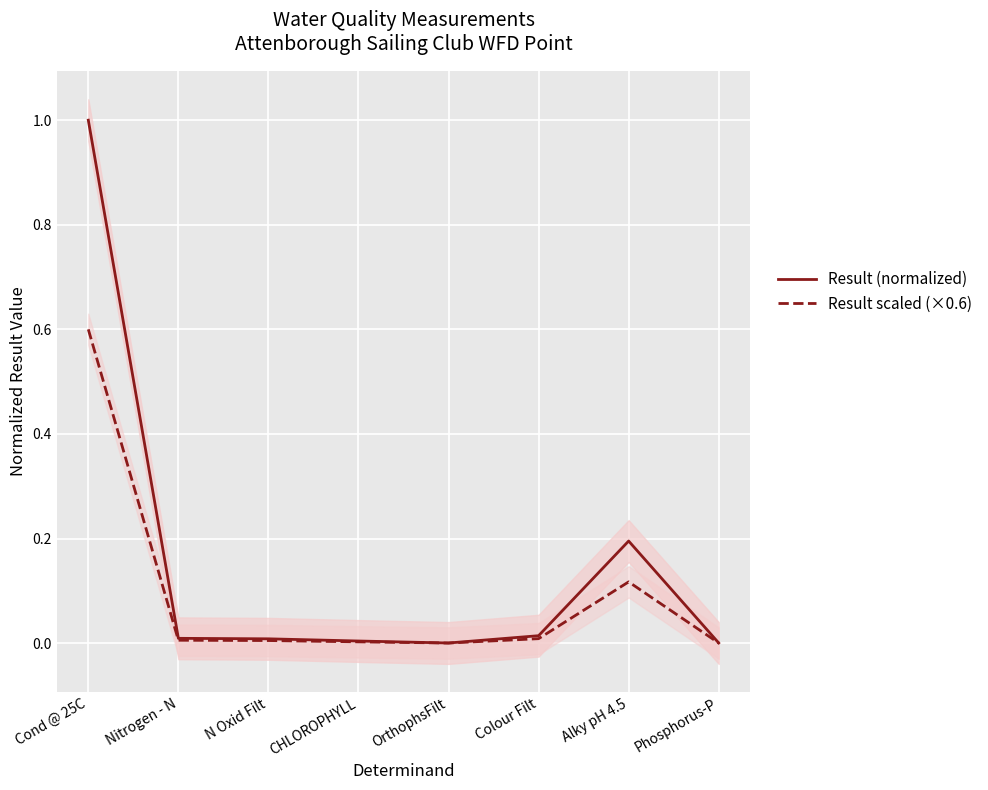

Where is the first local maximum for Result scaled (×0.6)?

Alky pH 4.5